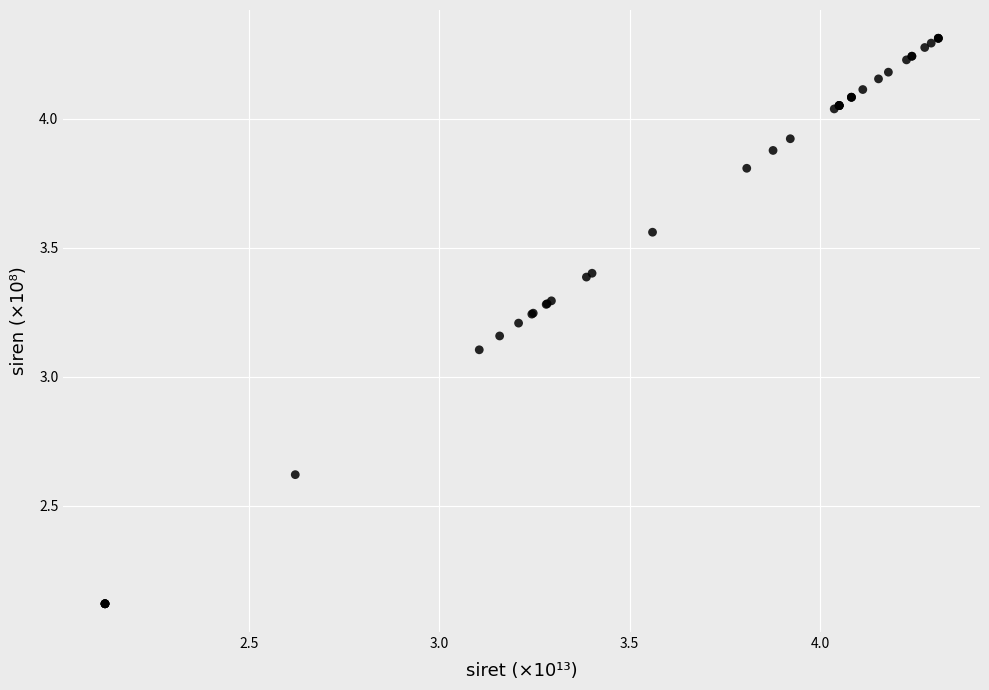

What Y value in the scatter plot is closest to 3?

3.1